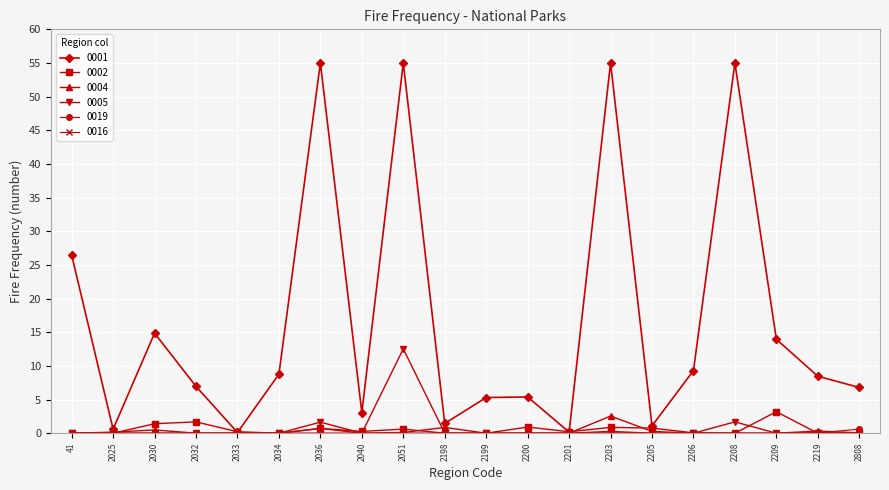

Which series has the largest range (max minus min)?

0001